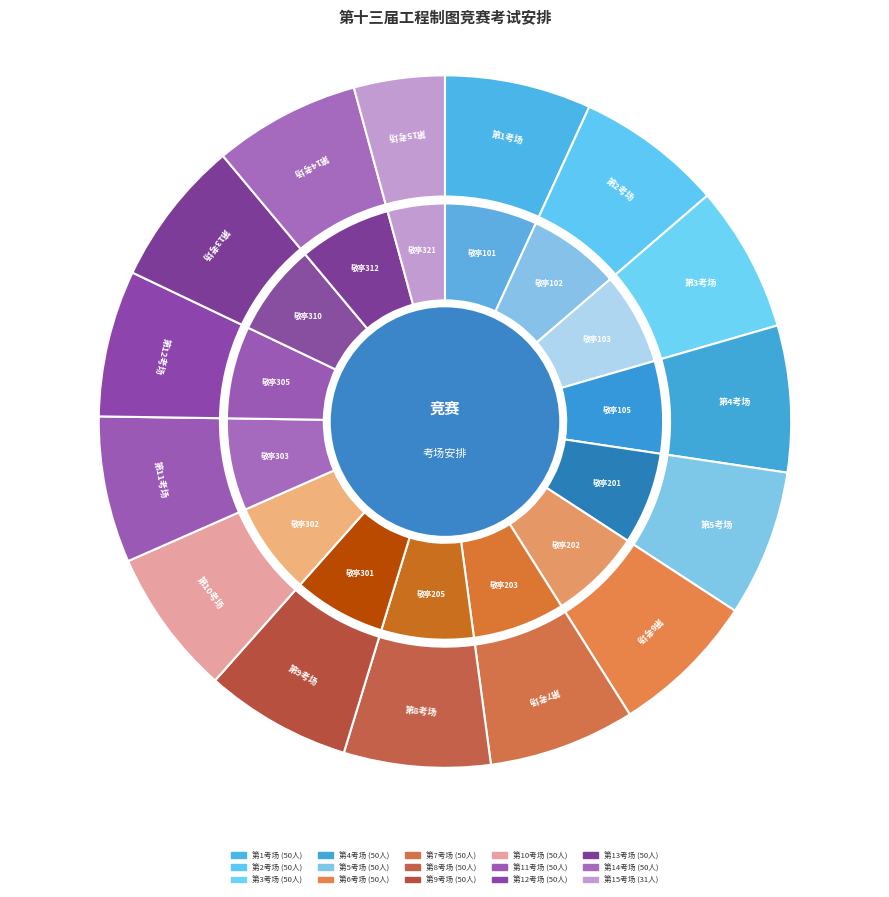

Approximately how many times larger is the value at 第3考场 compared to 第8考场?

1.0